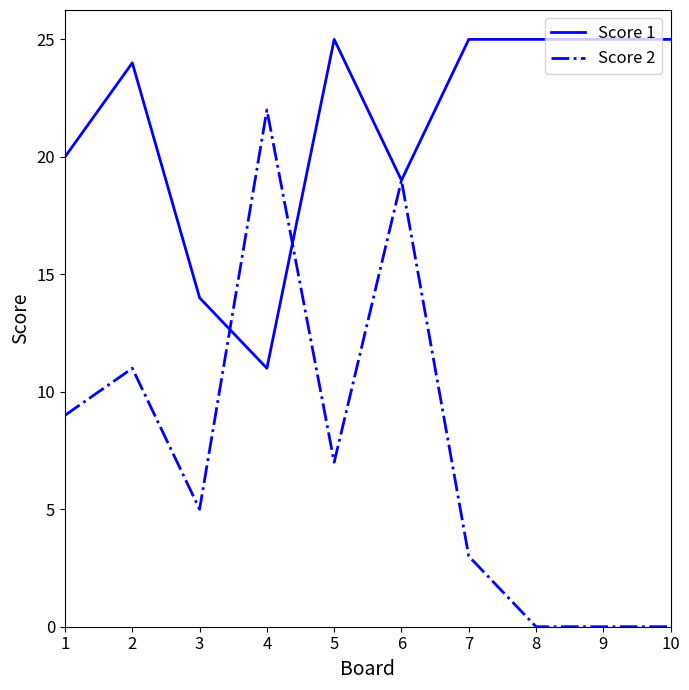

What is the sum of all Score 2 values?

76